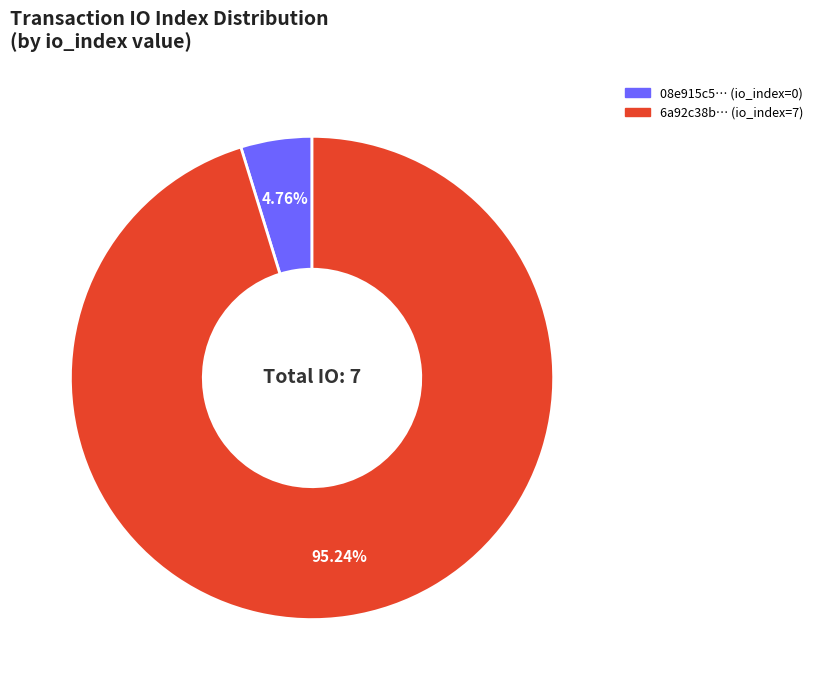

Does any single category account for the majority?

Yes